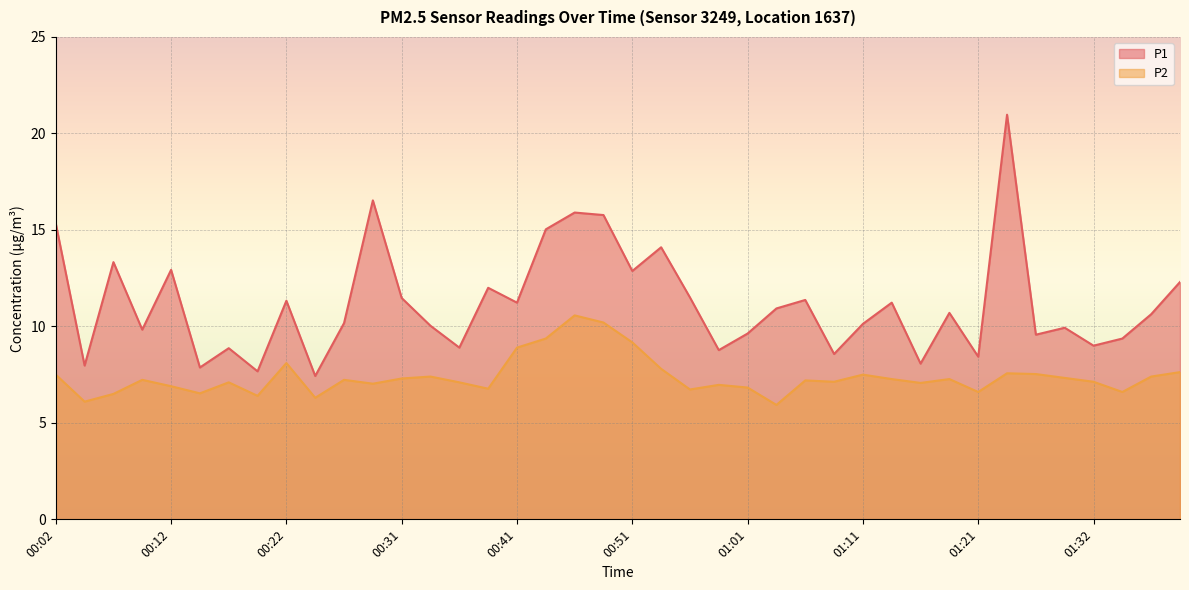

Rank the categories by P1 value from lowest to highest.

00:24, 00:19, 00:14, 00:04, 01:16, 01:21, 01:08, 00:58, 00:17, 00:36, 01:32, 01:35, 01:27, 01:01, 00:09, 01:30, 00:34, 01:11, 00:26, 01:37, 01:18, 01:03, 00:41, 01:14, 00:22, 01:06, 00:31, 00:56, 00:39, 01:40, 00:51, 00:12, 00:07, 00:53, 00:44, 00:02, 00:49, 00:46, 00:29, 01:24